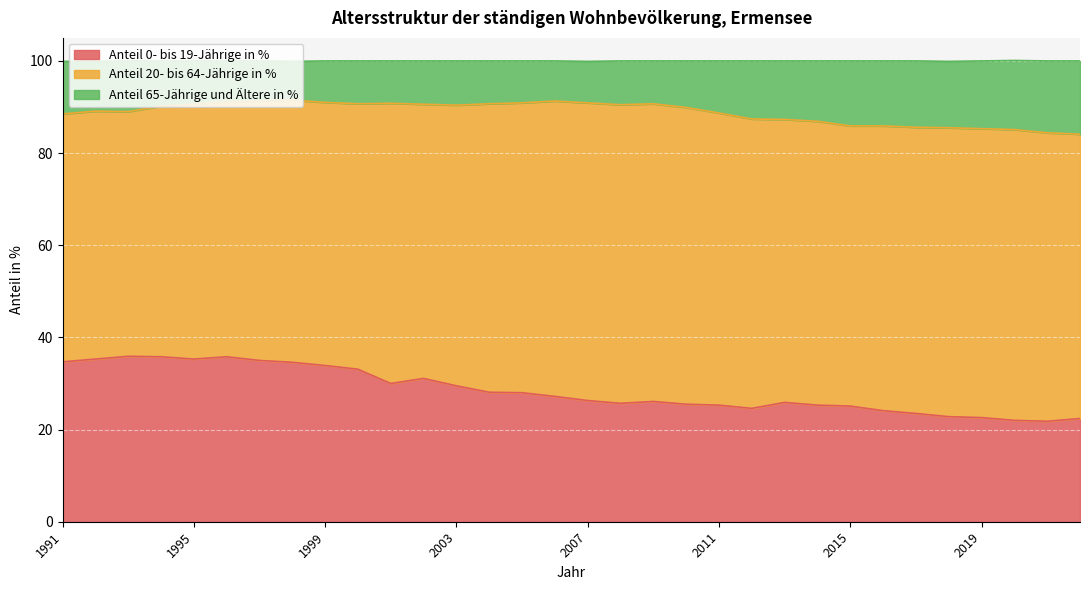

How many lines are shown in the chart?

3